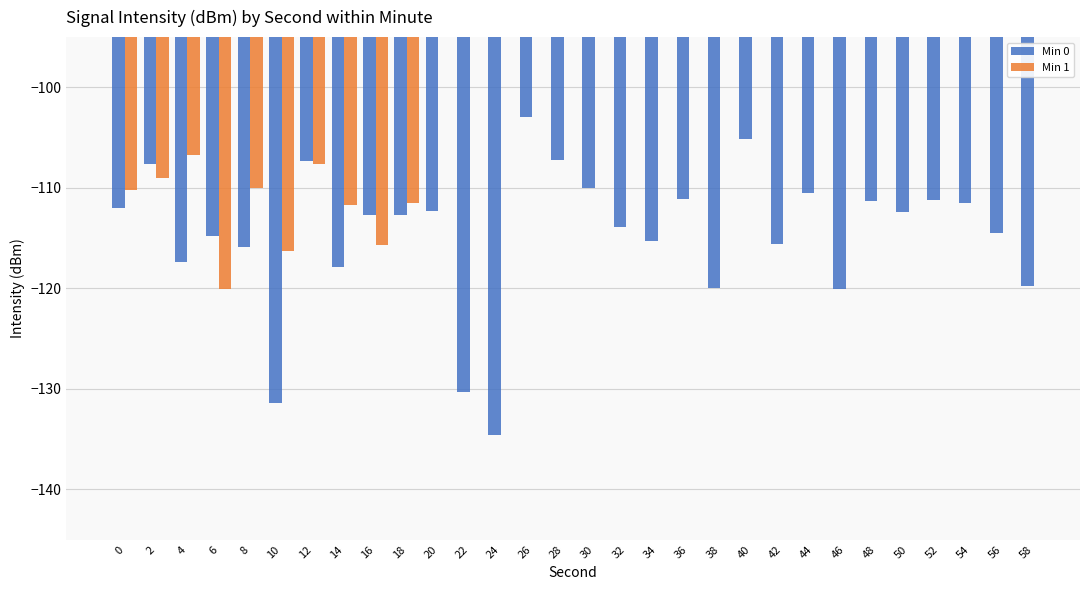

Reading right to left, extract all data points from this chart.

58=-119.8	56=-114.5	54=-111.5	52=-111.2	50=-112.4	48=-111.3	46=-120.1	44=-110.6	42=-115.6	40=-105.2	38=-120.0	36=-111.1	34=-115.3	32=-113.9	30=-110.0	28=-107.3	26=-103.0	24=-134.6	22=-130.3	20=-112.3	18=-112.7	16=-112.7	14=-117.8	12=-107.3	10=-131.4	8=-115.9	6=-114.8	4=-117.4	2=-107.6	0=-112.0